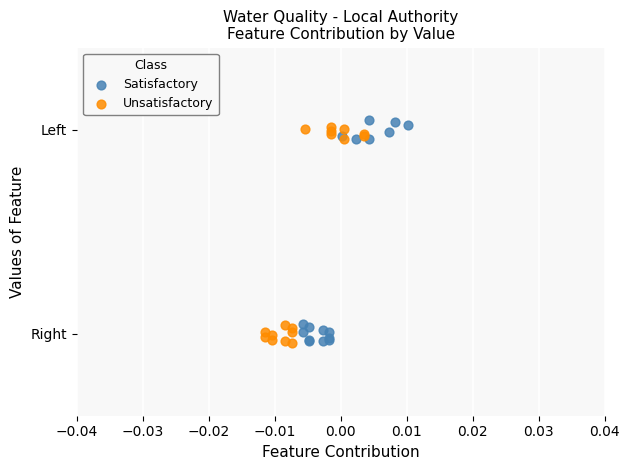

What are all the series names shown in the legend?

Satisfactory, Unsatisfactory